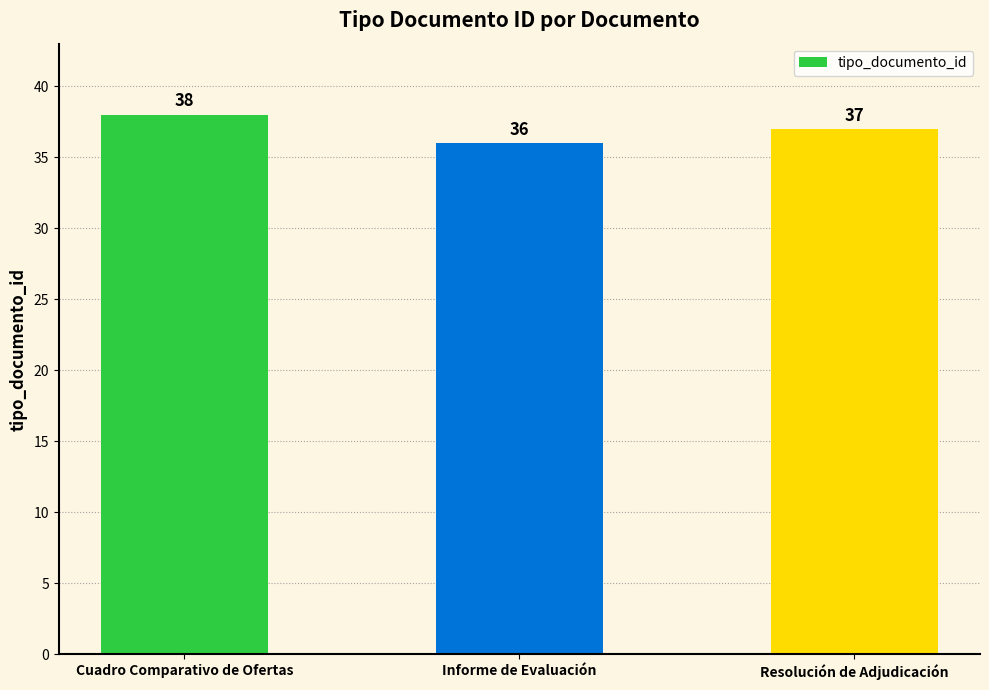

True or false: the data shows 38 at Cuadro Comparativo de Ofertas.

True